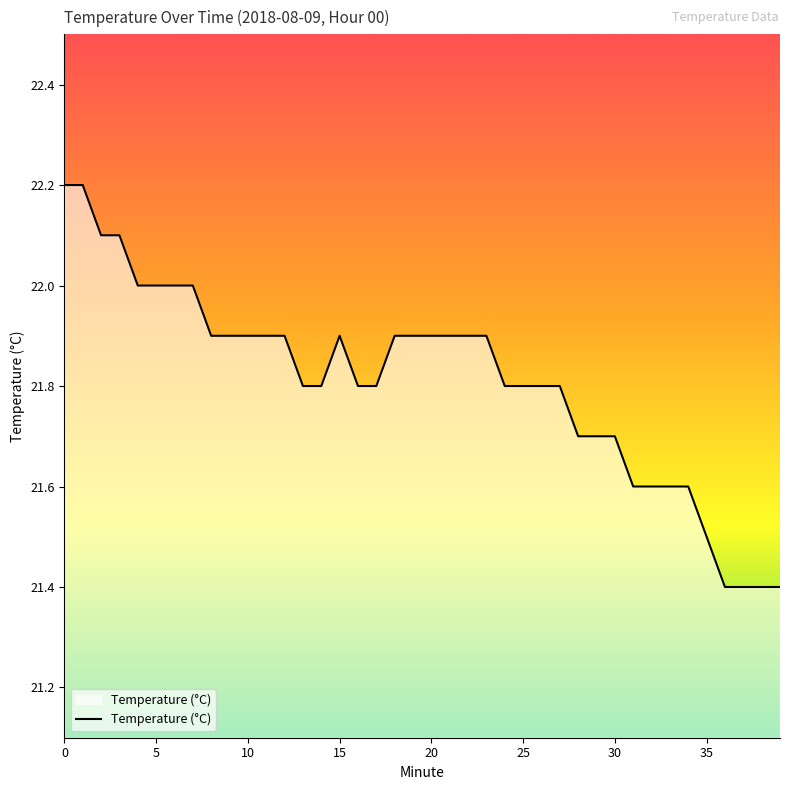

What is the maximum value shown in the chart?

22.2